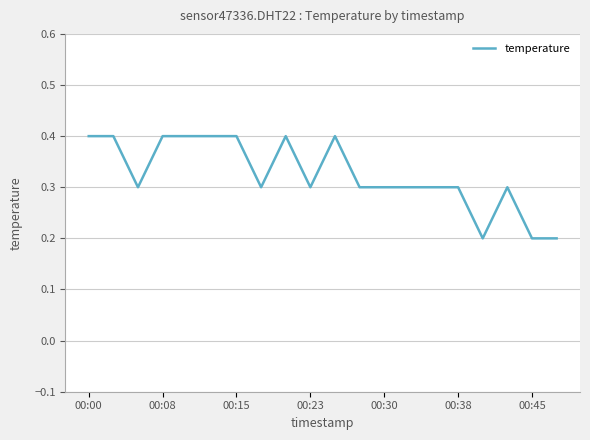

What is the maximum value shown in the chart?

0.4